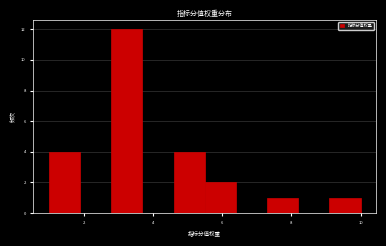

Over which range of the x-axis is the bar tallest?

2.8 to 3.7